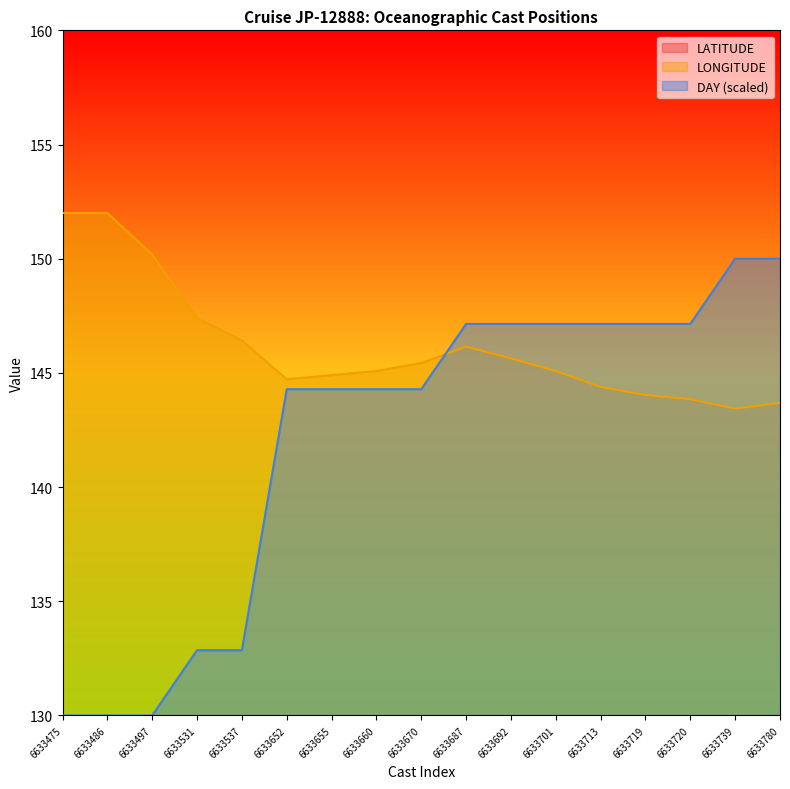

What is the average value of the DAY series?

142.1